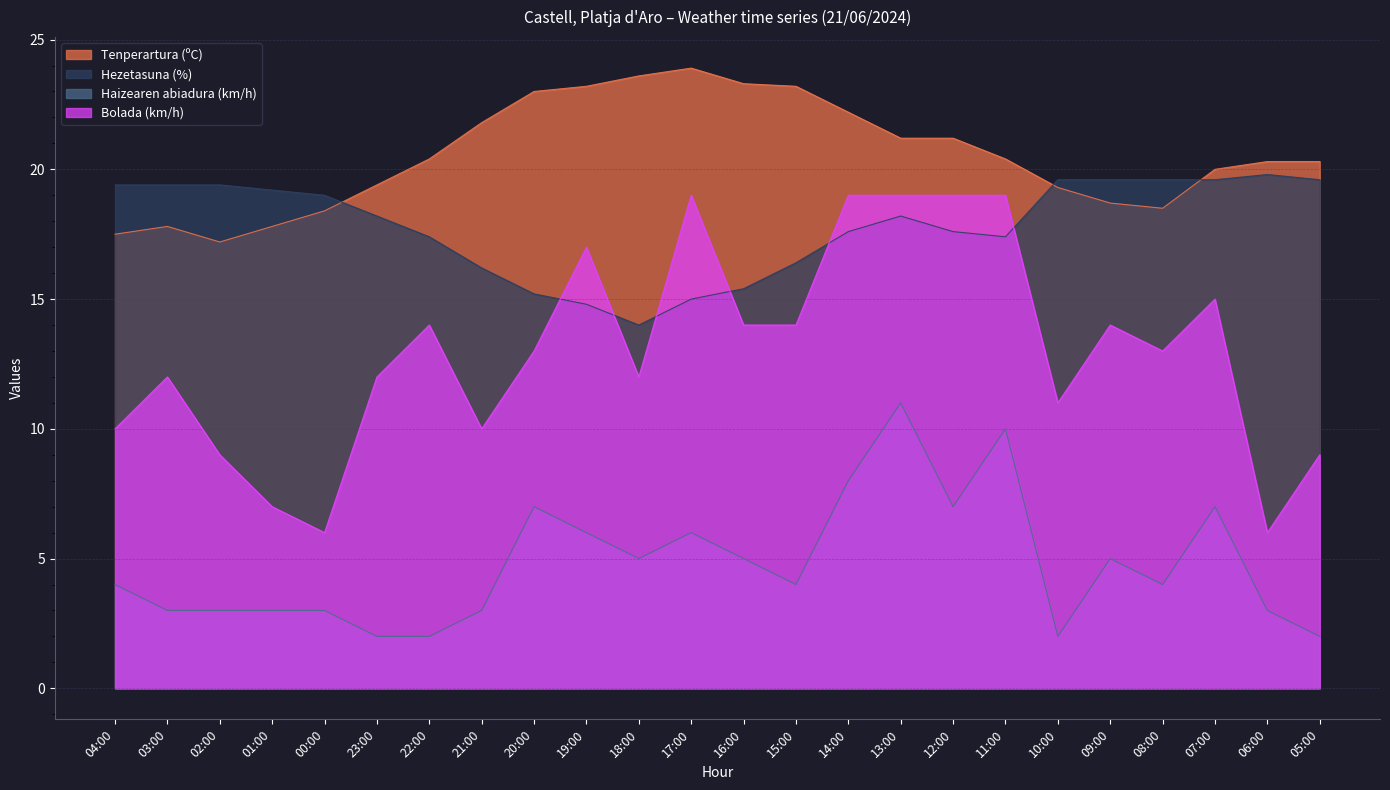

Which series changed the most between 03:00 and 01:00?

Bolada (km/h)